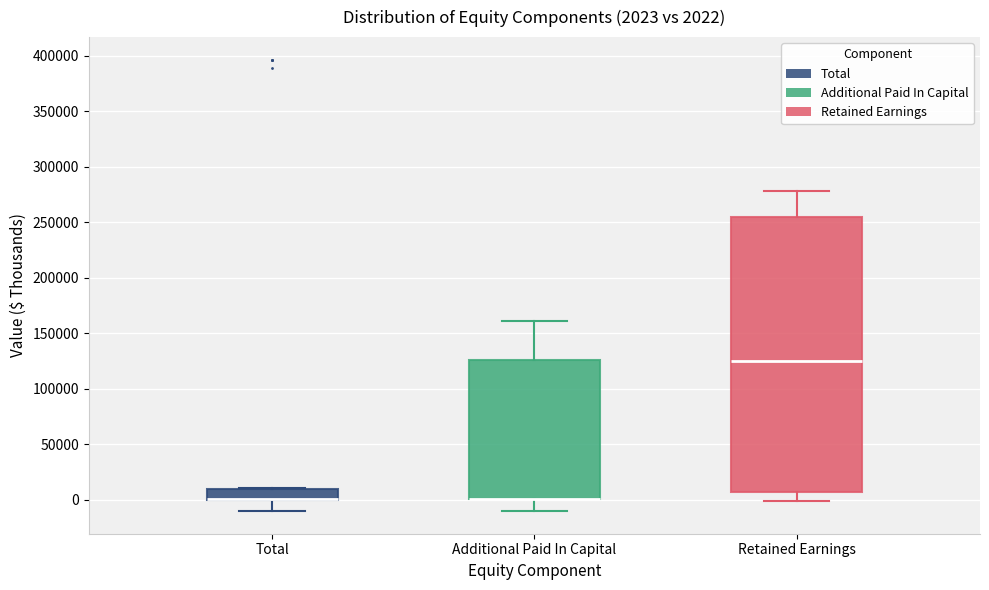

Which box is the tallest, from its lower edge to its upper edge?

Retained Earnings